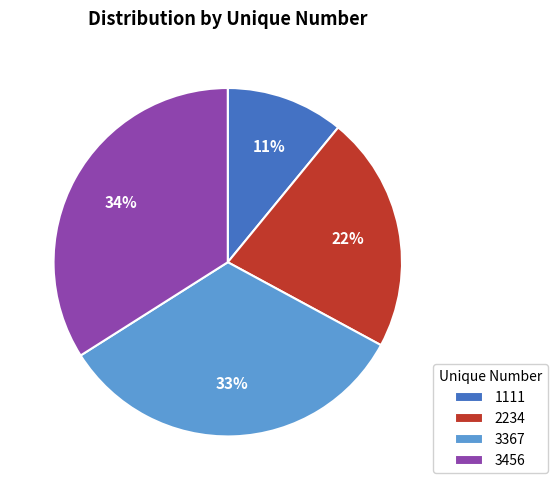

Count the number of slices in the pie.

4